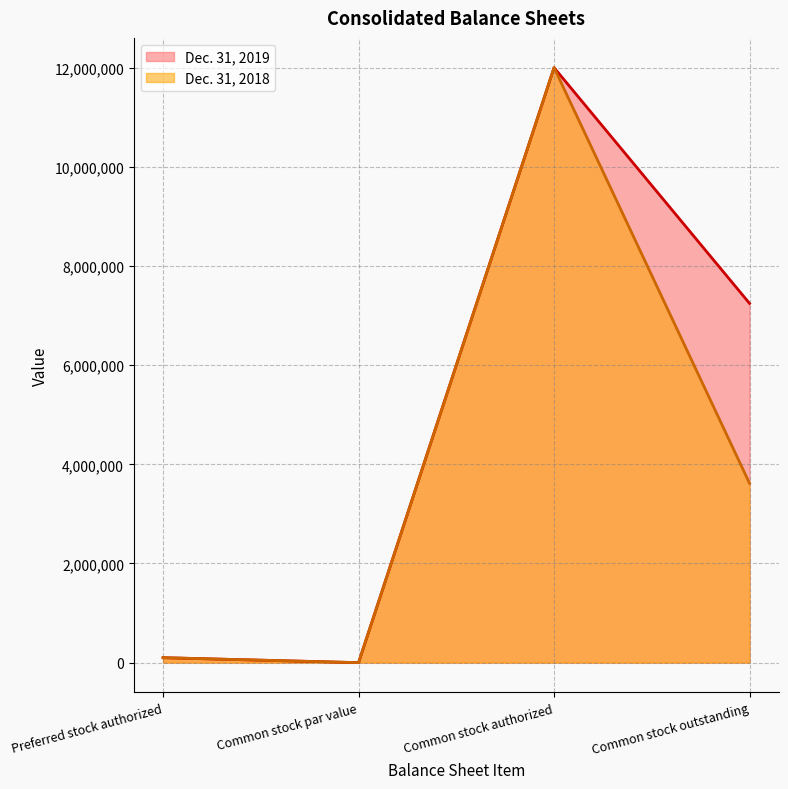

The value of Dec. 31, 2018 at Common stock authorized is 12000000. True or false?

True